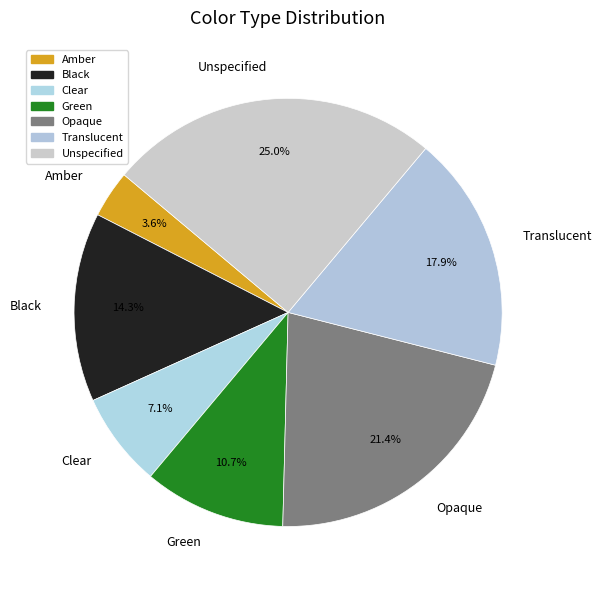

To the nearest percent, what is the average slice percentage?

14%